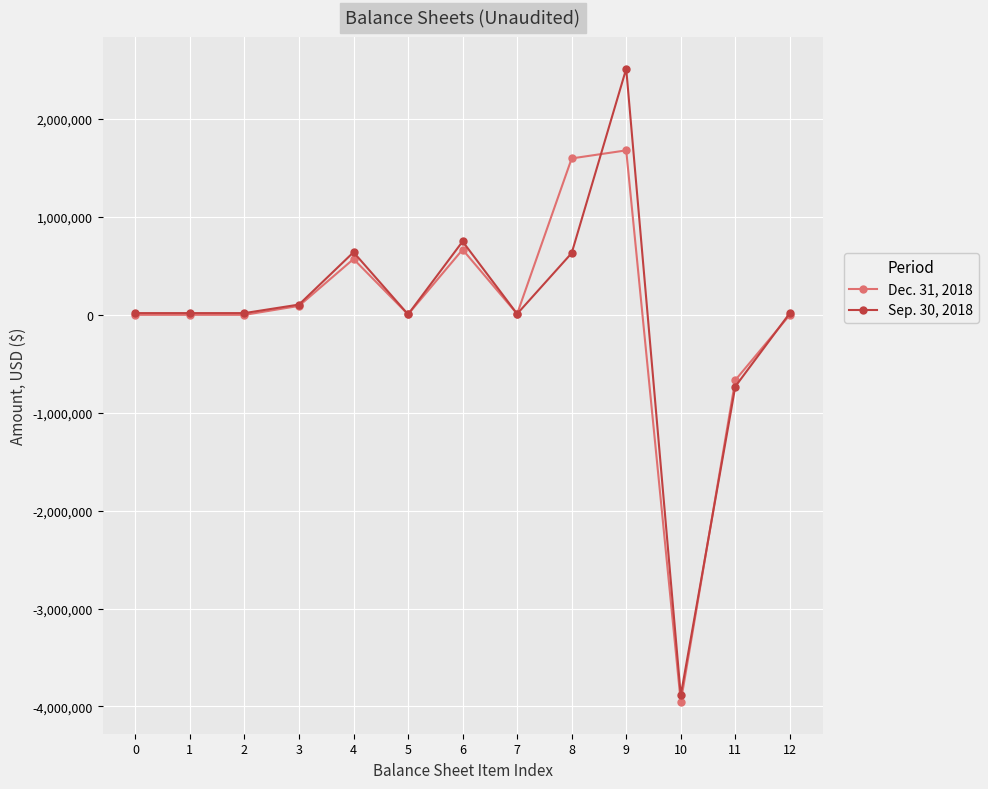

Rank the series at 9 from lowest to highest value.

Dec. 31, 2018, Sep. 30, 2018